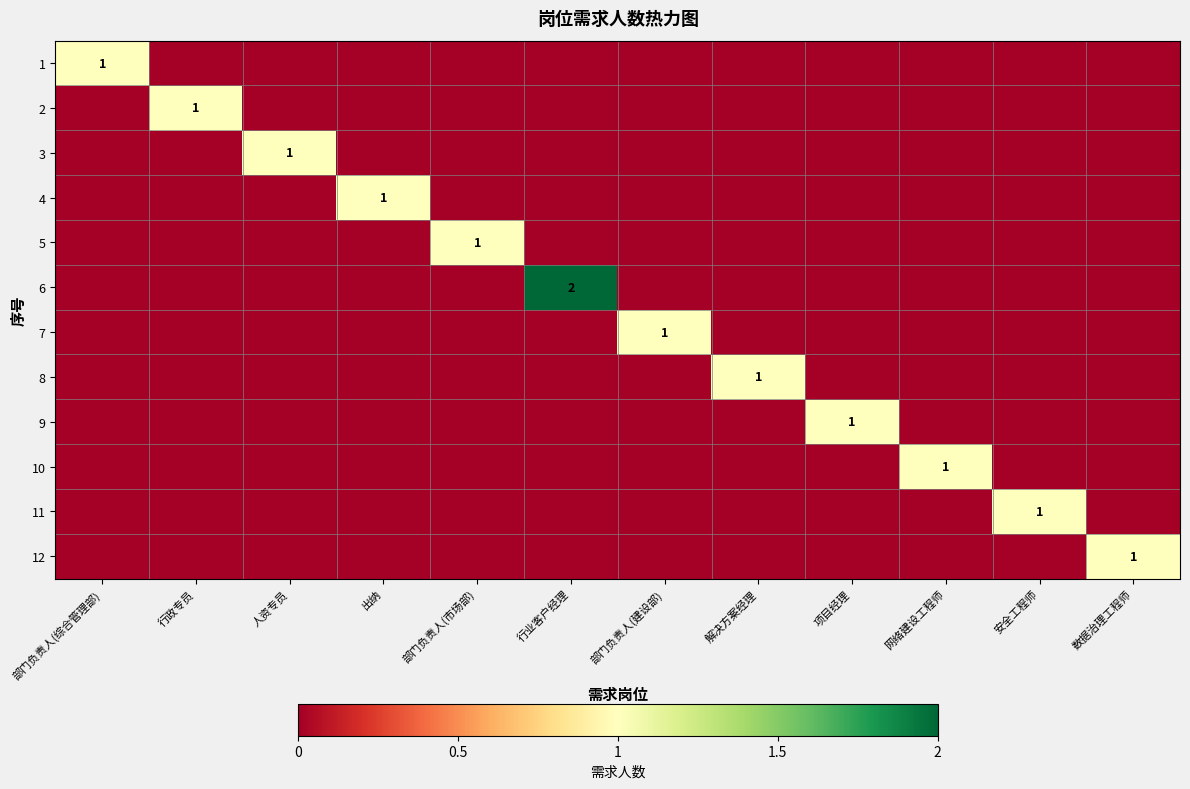

The value of 5 at 行政专员 is 0. True or false?

True